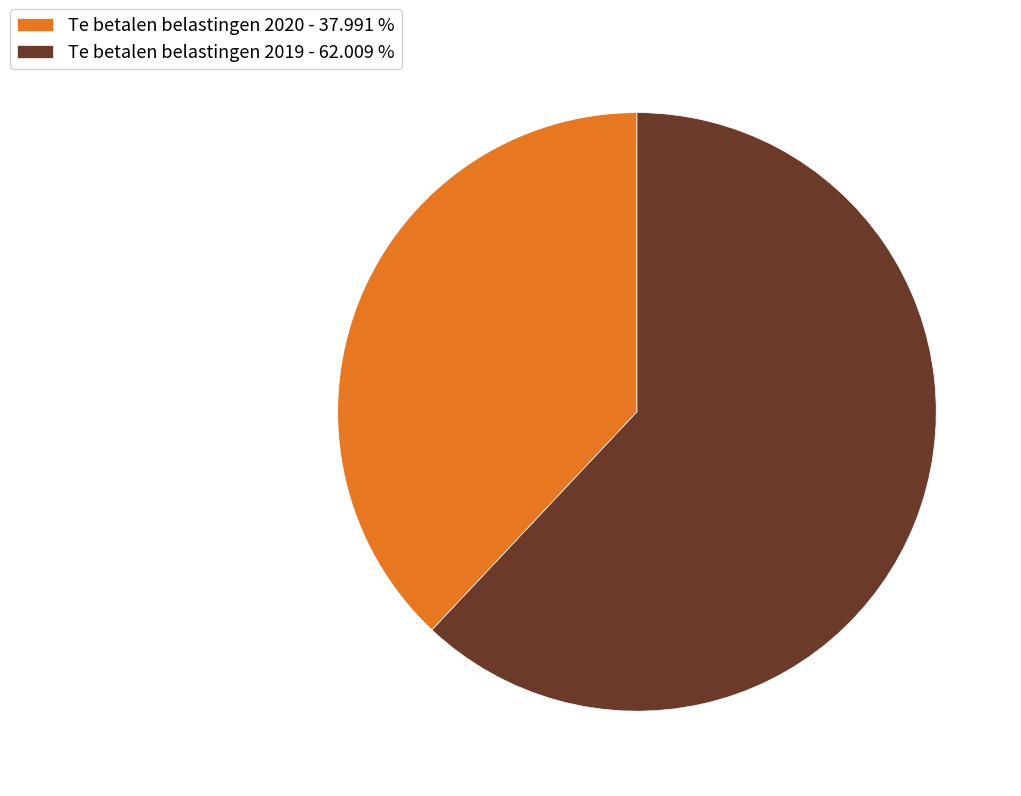

Does Te betalen belastingen 2019 - 62.009 % account for over 50% of the chart?

Yes